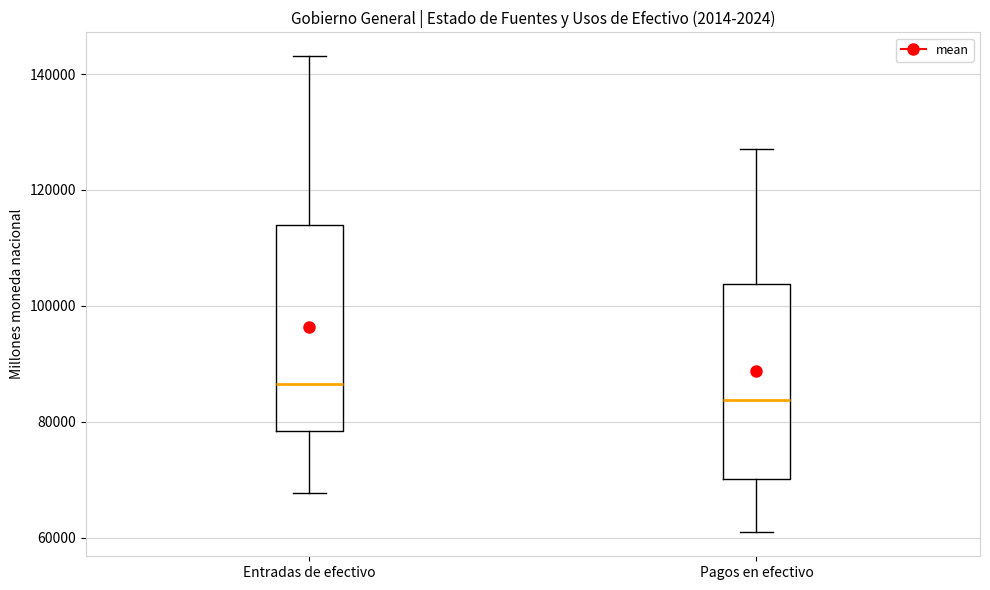

Reading left to right, transcribe this box plot: for each box, give where its median line is, the range the box spans, and where its two whiskers end, as read against the y-axis. The values are not printed on the chart, so give them approximately, as read against the axis.

Entradas de efectivo: median 86000, box 78000 to 114000, whiskers 68000 to 144000
Pagos en efectivo: median 84000, box 70000 to 104000, whiskers 60000 to 128000